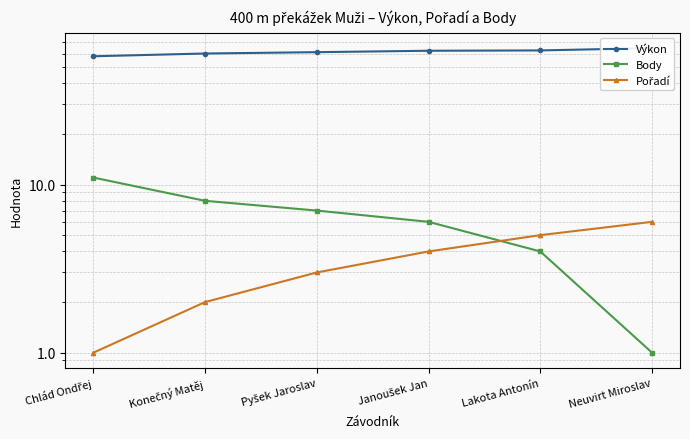

What is the sum of the Výkon values at Lakota Antonín and Janoušek Jan?

125.1